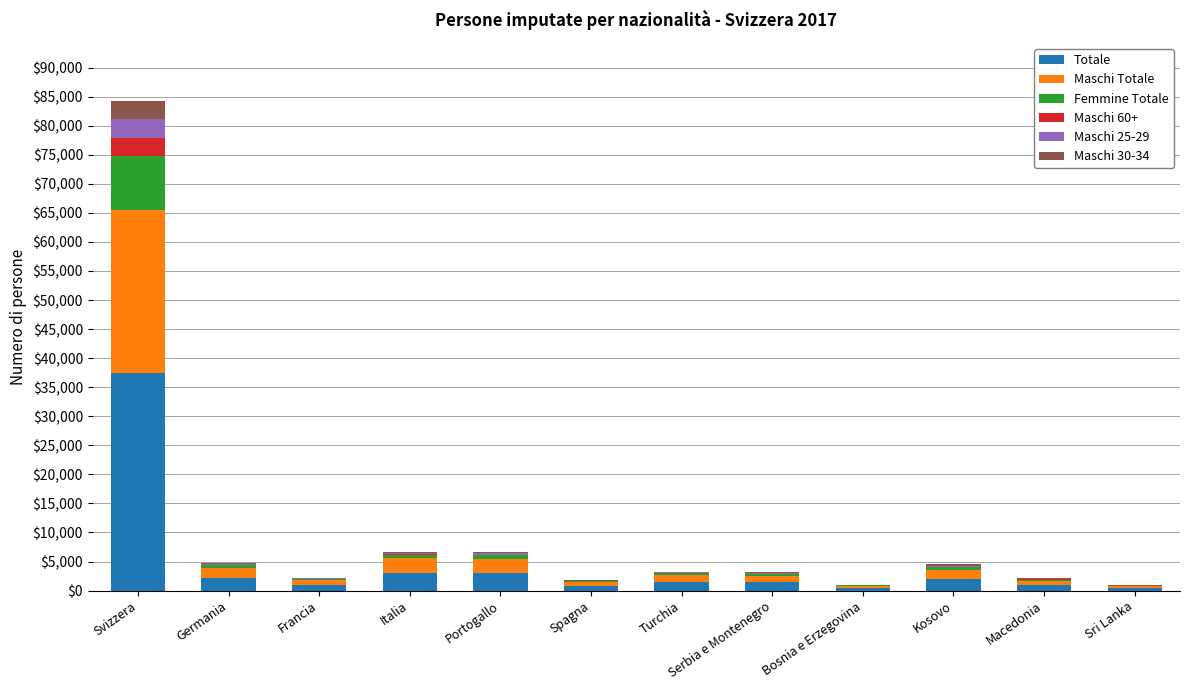

What is the total value across all series at Sri Lanka?

895